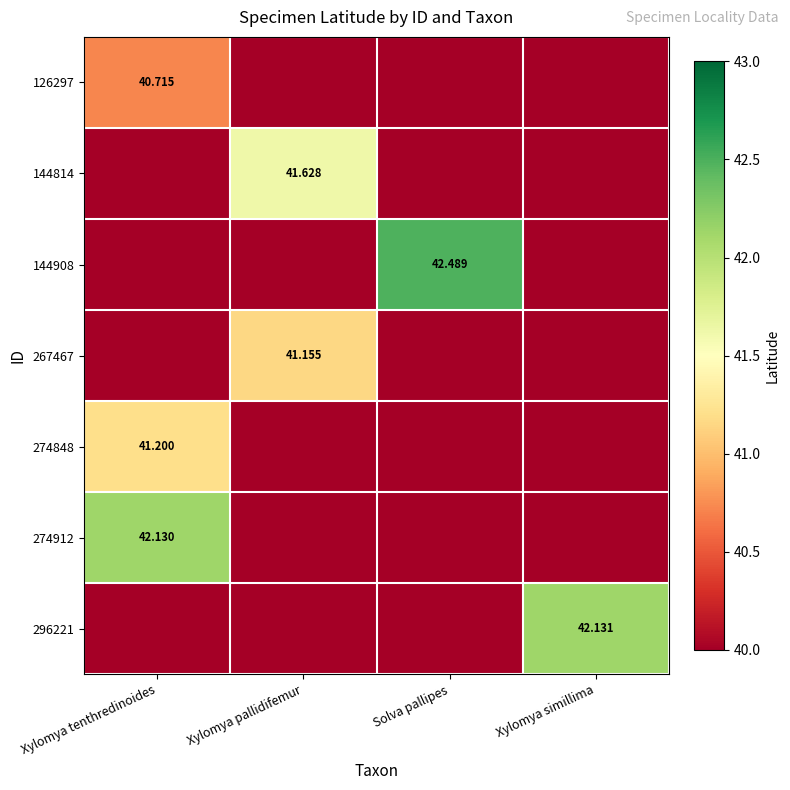

What is the difference between the 144908 values at Solva pallipes and Xylomya simillima?

42.5